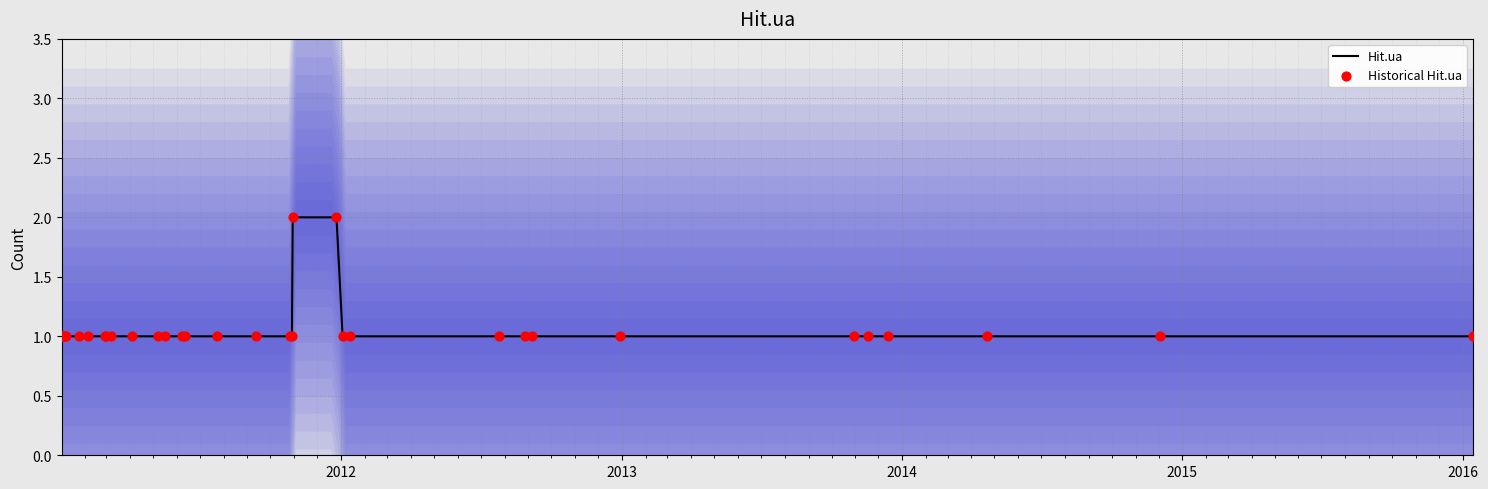

Which series reaches the minimum Y coordinate?

Hit.ua